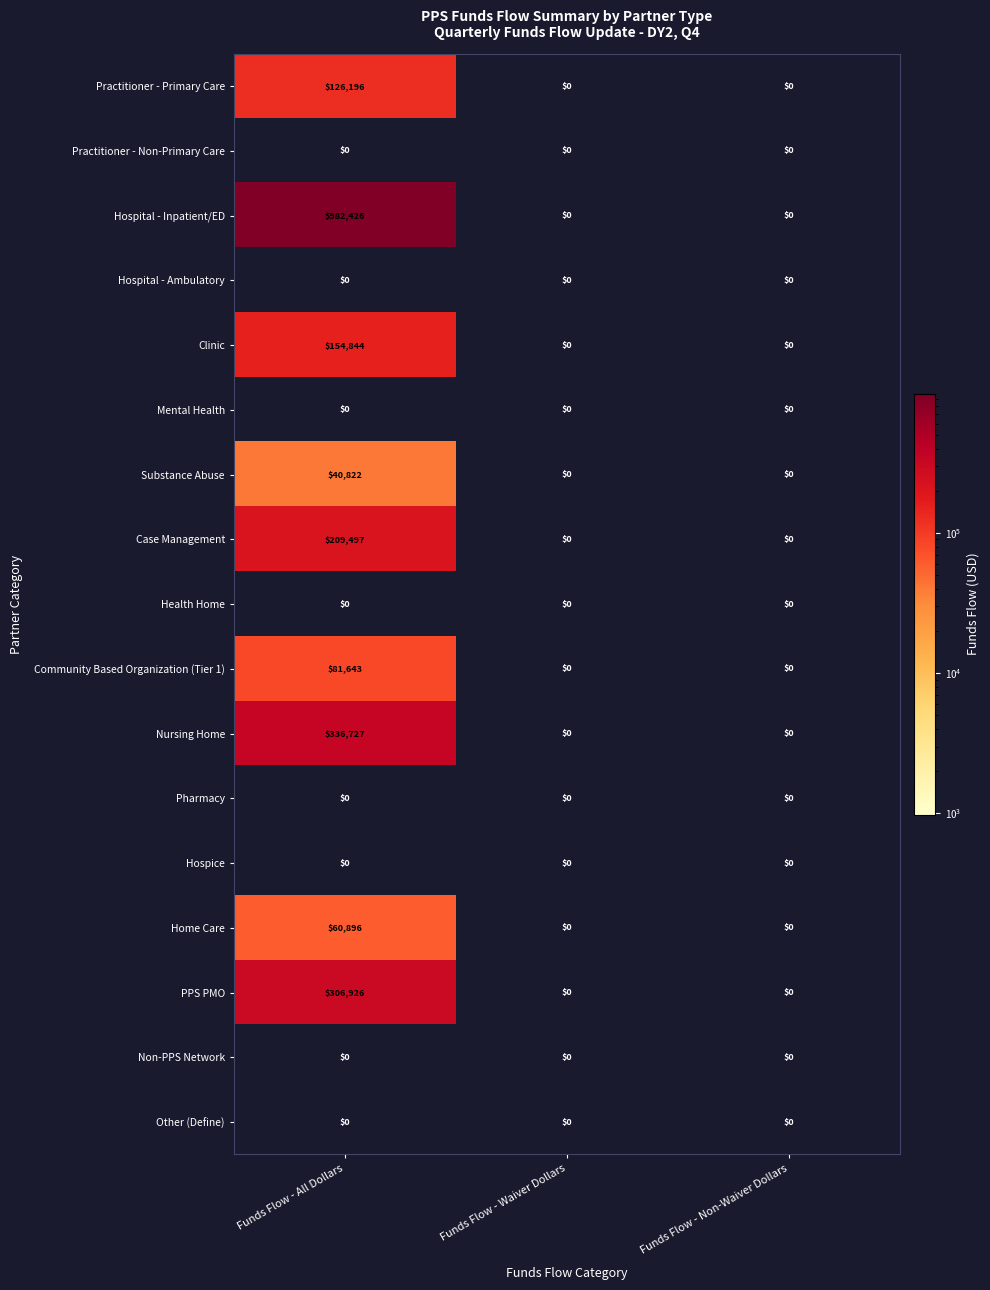

Which series has the widest spread of values?

Hospital - Inpatient/ED